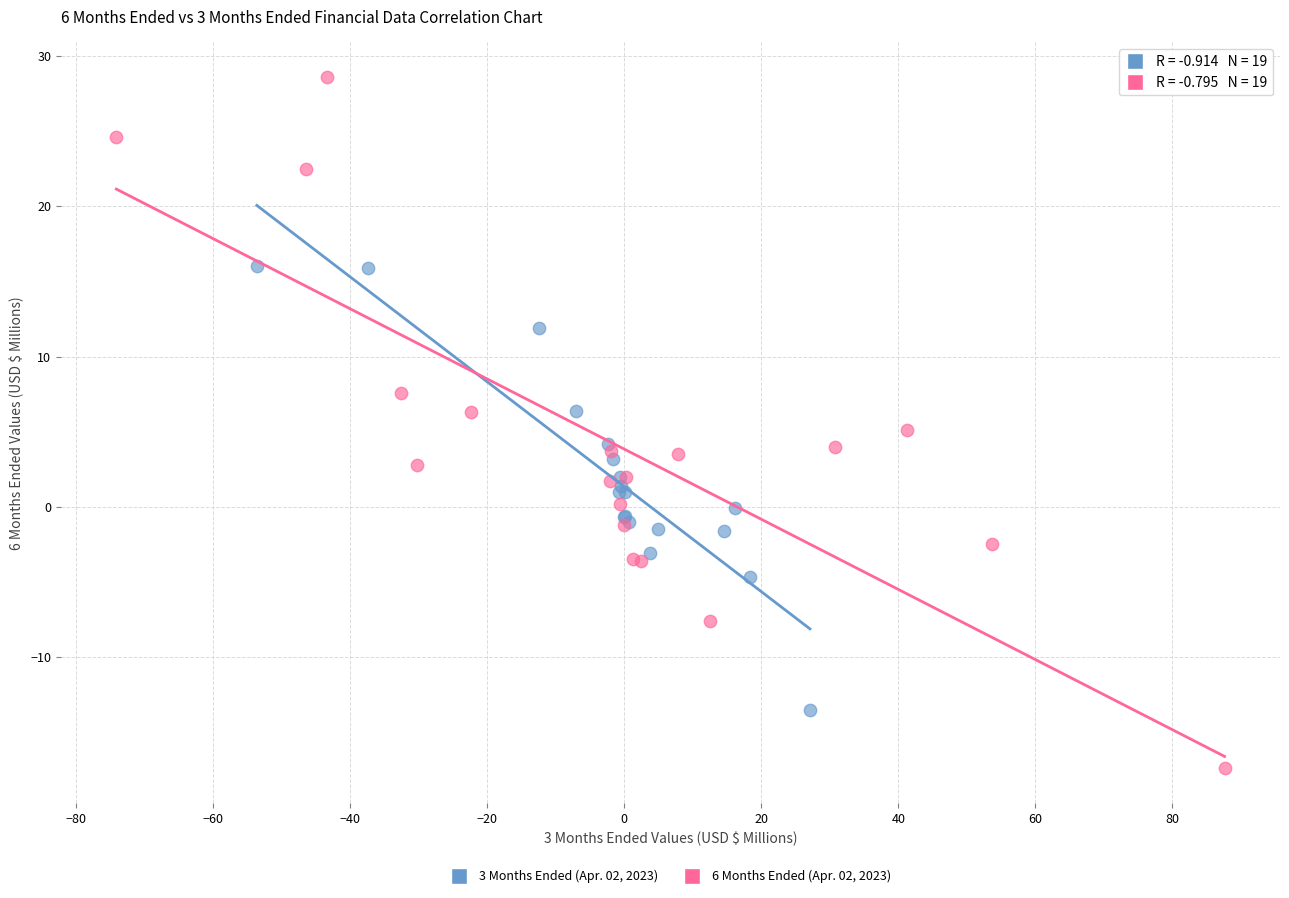

Which series contains the highest Y value?

6 Months Ended (Apr. 02, 2023)